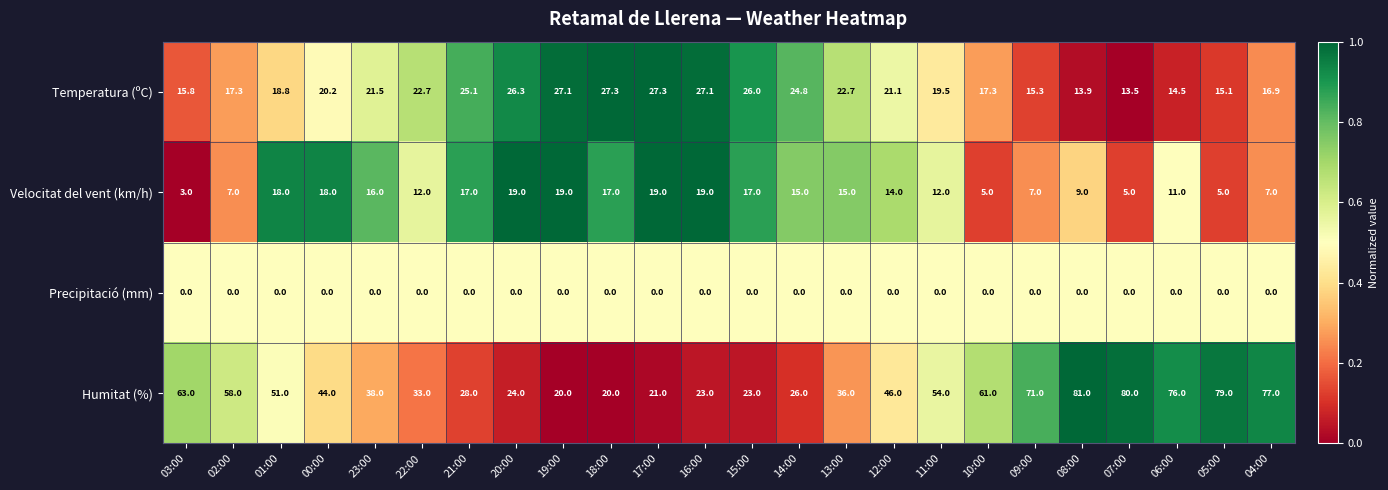

Where is Temperatura (ºC) nearest to the value 20?

00:00